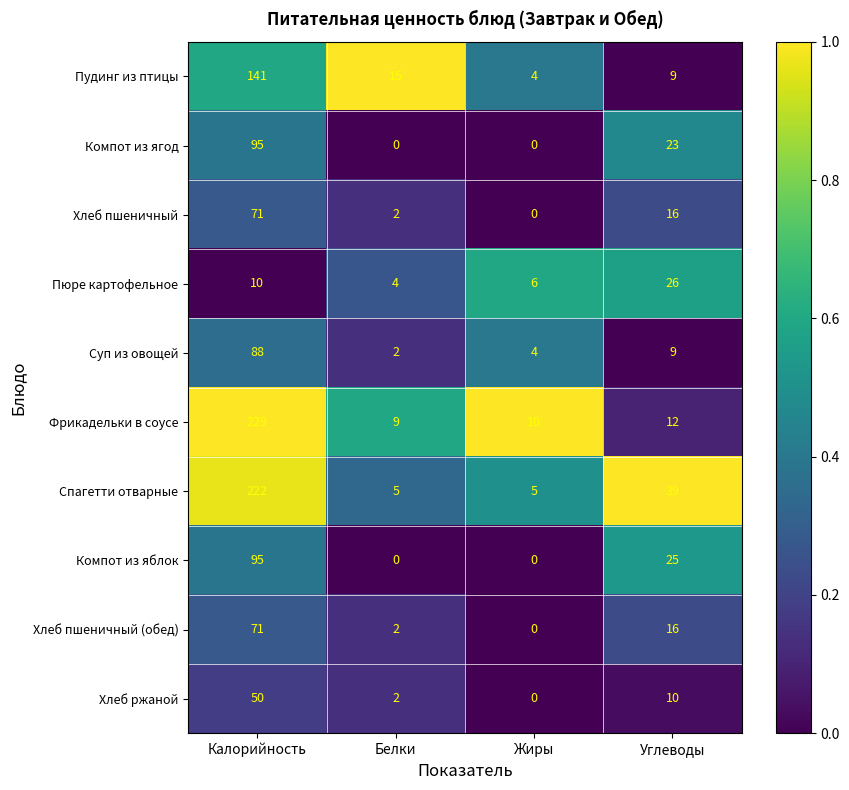

At how many categories does at least one series exceed 0?

4